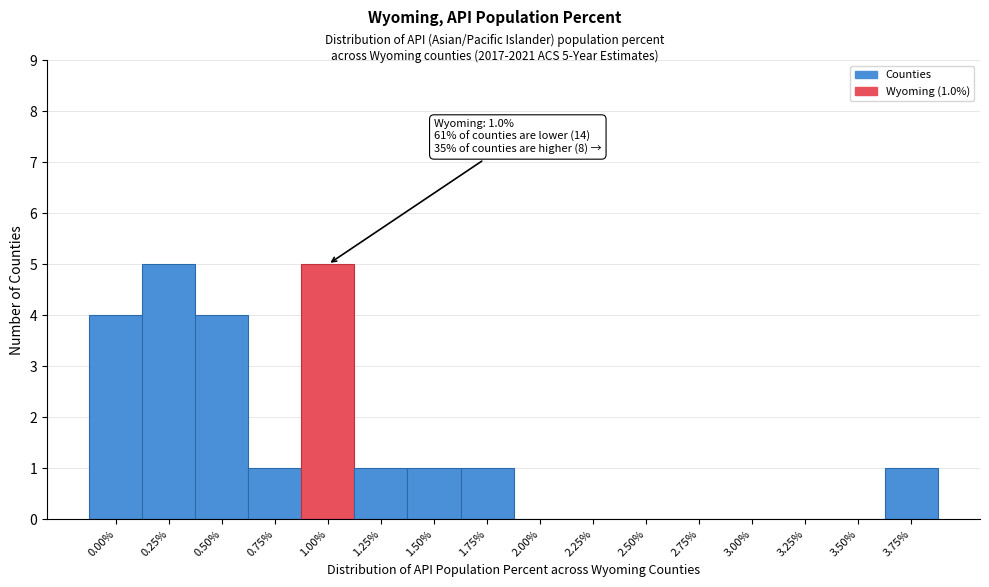

Reading right to left, list all the values displayed in this chart.

3.75%=1	3.50%=0	3.25%=0	3.00%=0	2.75%=0	2.50%=0	2.25%=0	2.00%=0	1.75%=1	1.50%=1	1.25%=1	1.00%=5	0.75%=1	0.50%=4	0.25%=5	0.00%=4